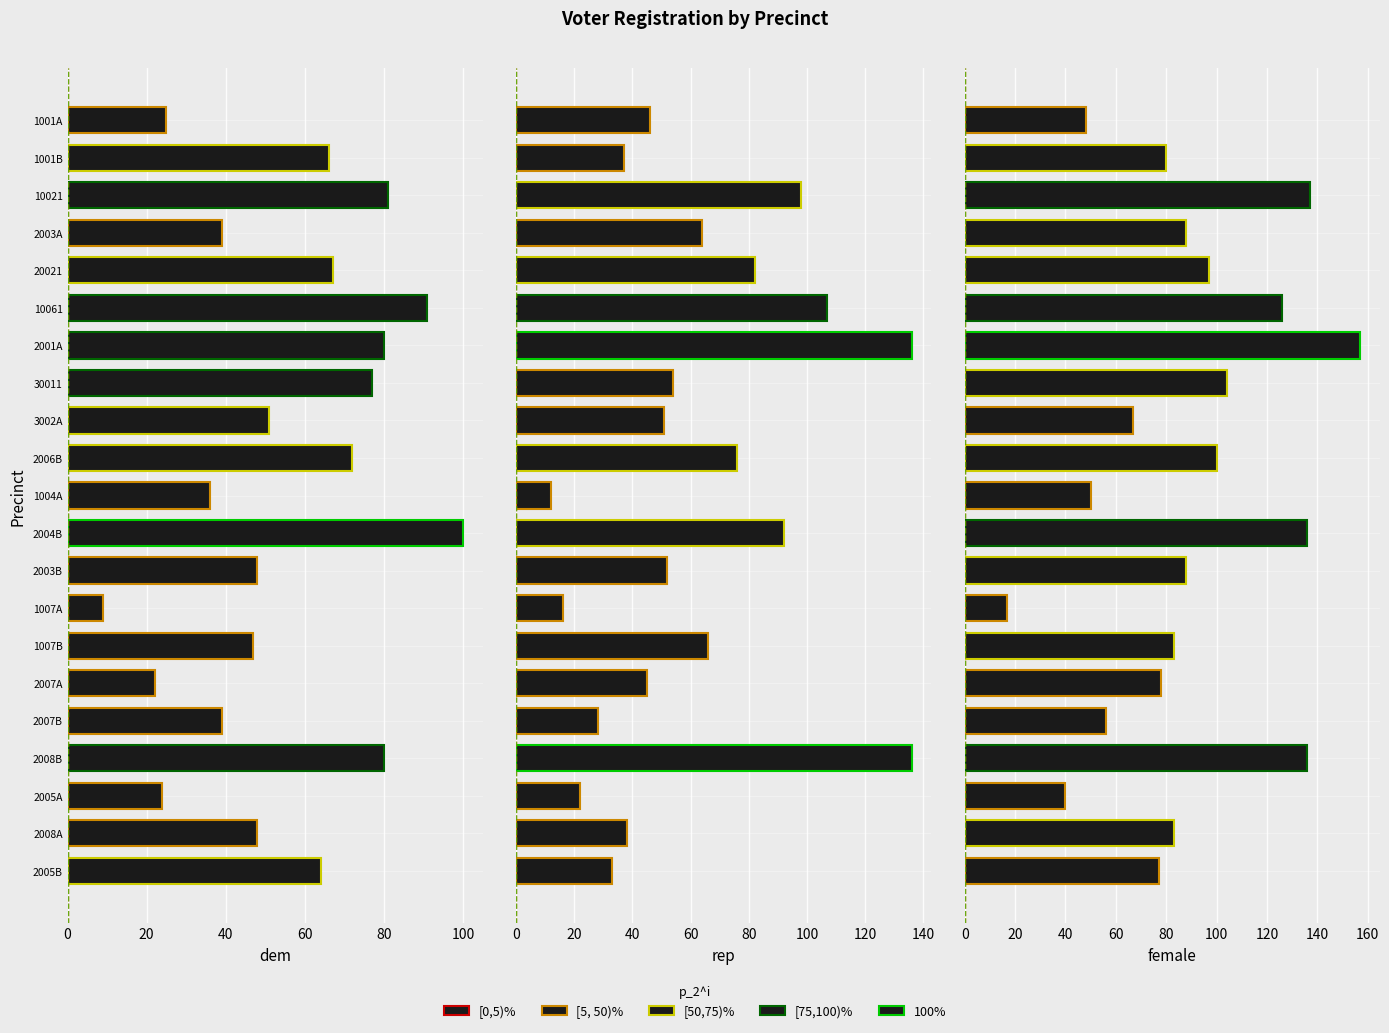

How many bars are there in each group?

3